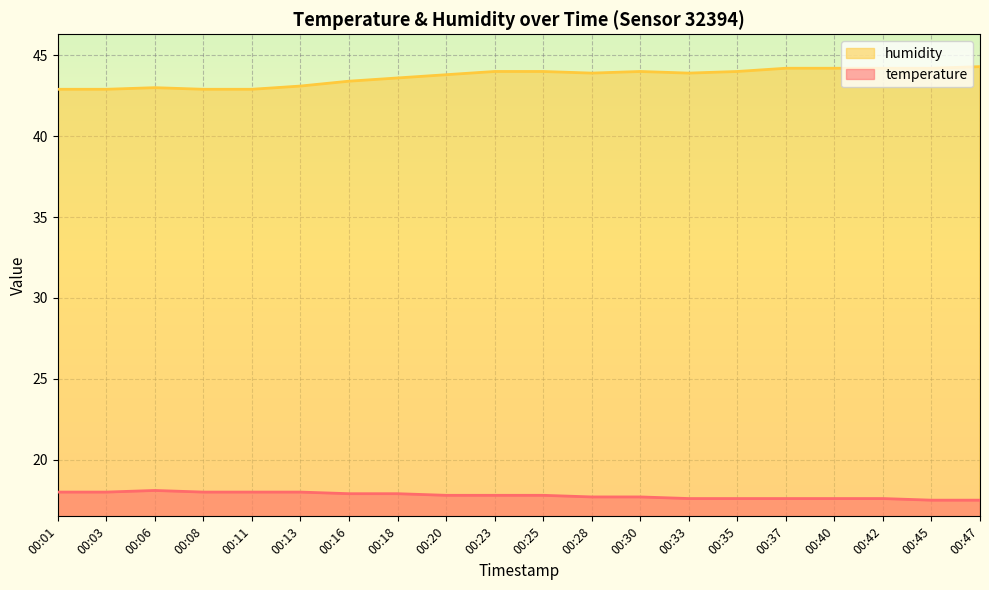

At which label is humidity closest to 43?

00:06